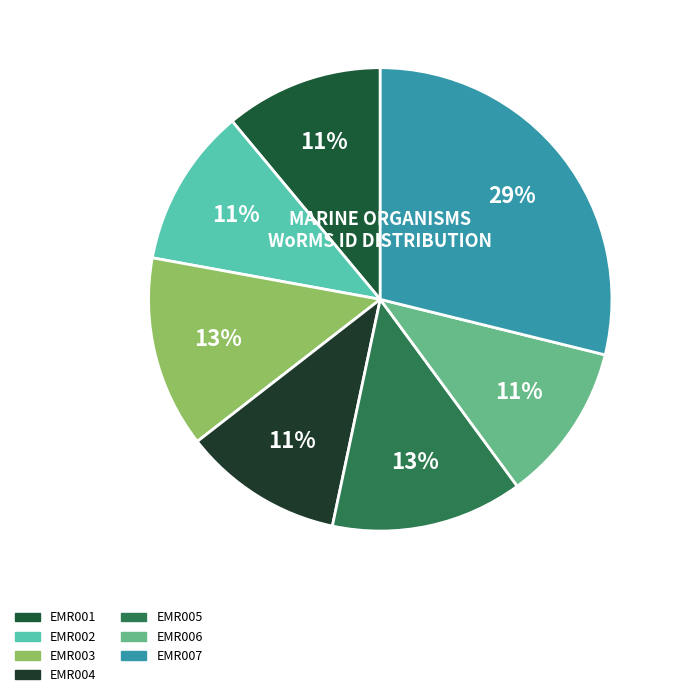

Which slice is the smallest?

EMR001